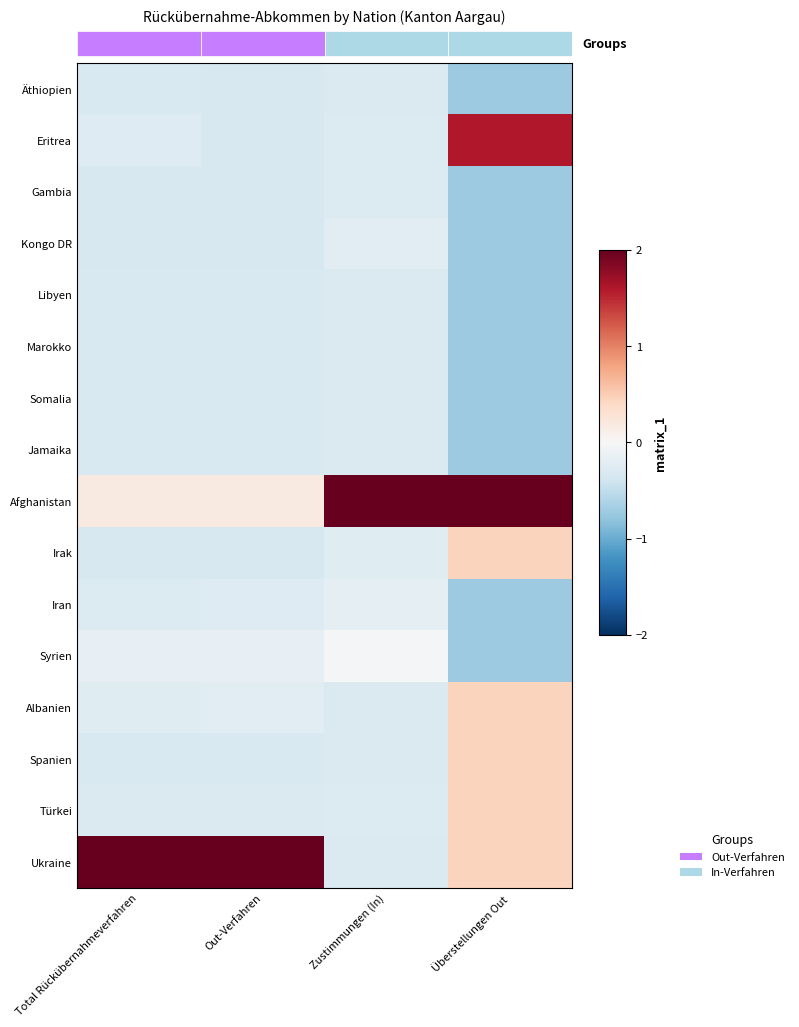

What is the difference between the Eritrea values at Überstellungen Out and Out-Verfahren?

1.9